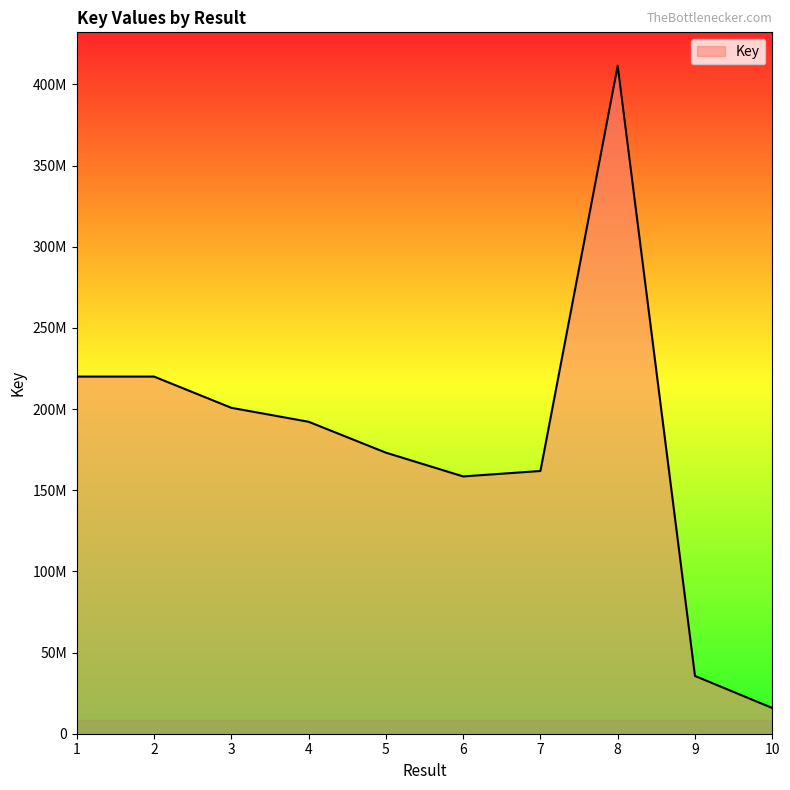

Reading left to right, transcribe all the data shown in this chart.

1=220020428	2=220018843	3=200780615	4=192187280	5=173154457	6=158515596	7=161856969	8=411522443	9=35593650	10=15855343